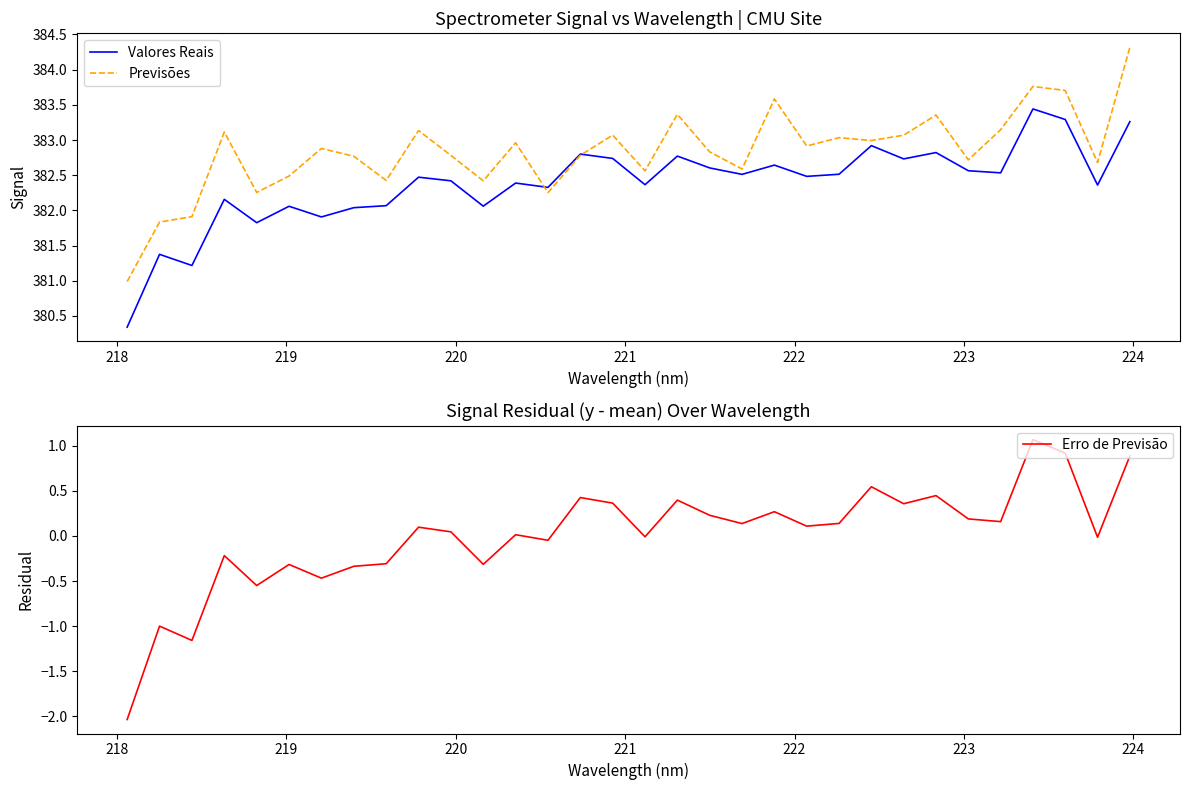

What is the minimum value for Valores Reais?

380.3